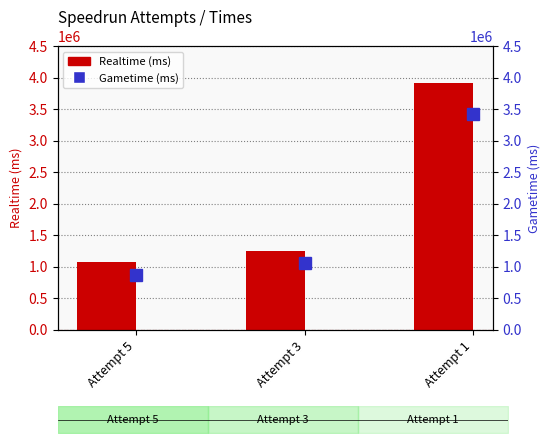

At Attempt 1, list the series in order from smallest to largest.

Gametime (ms), Realtime (ms)